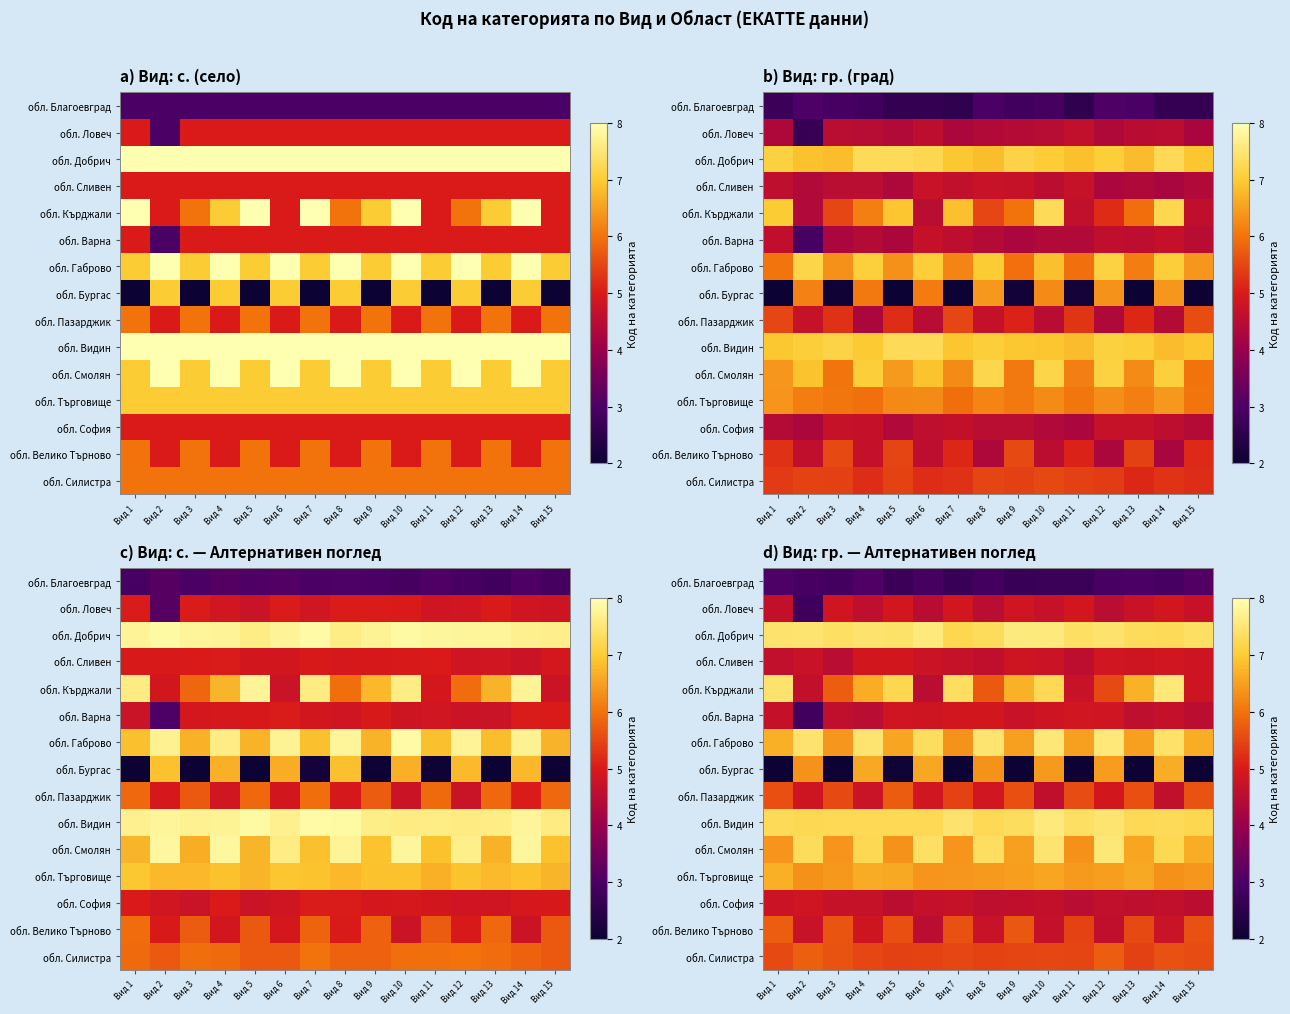

What is the difference between the second highest and second lowest values in the обл. Търговище series?

0.3